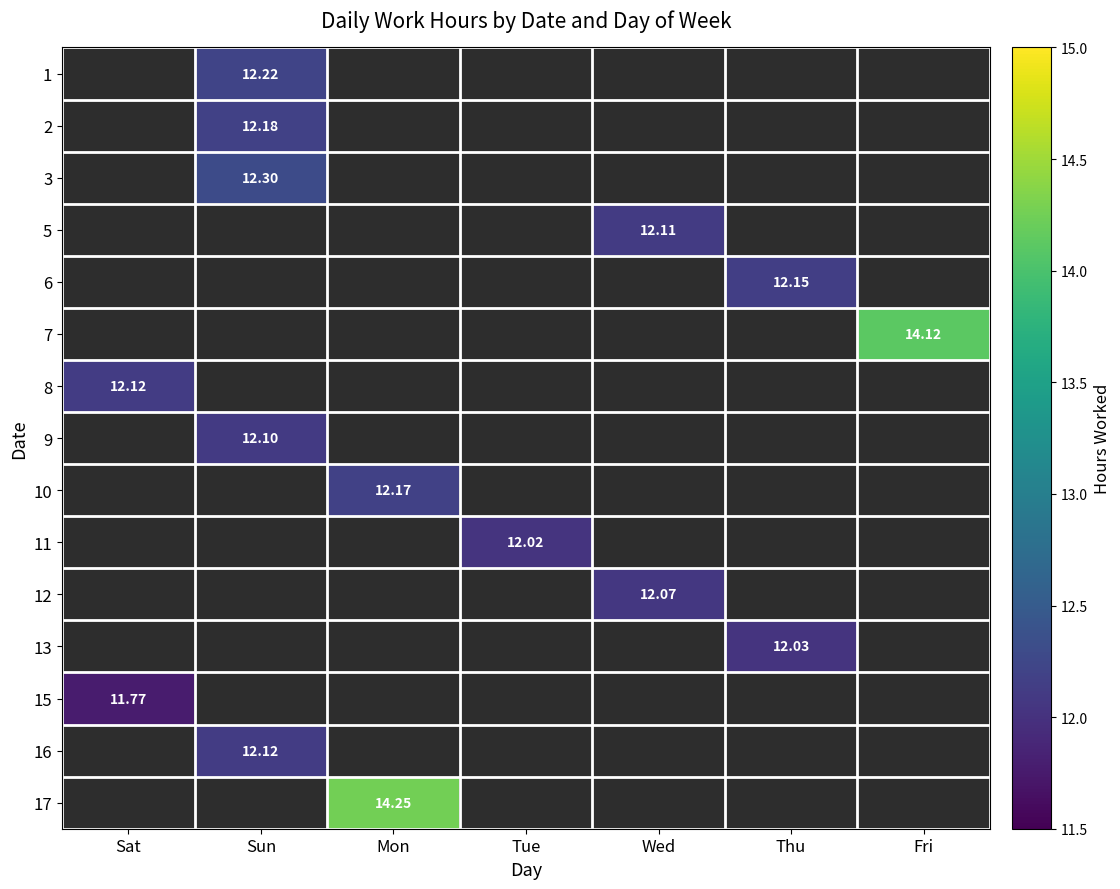

The value of 12 at Sun is 8.3. True or false?

False